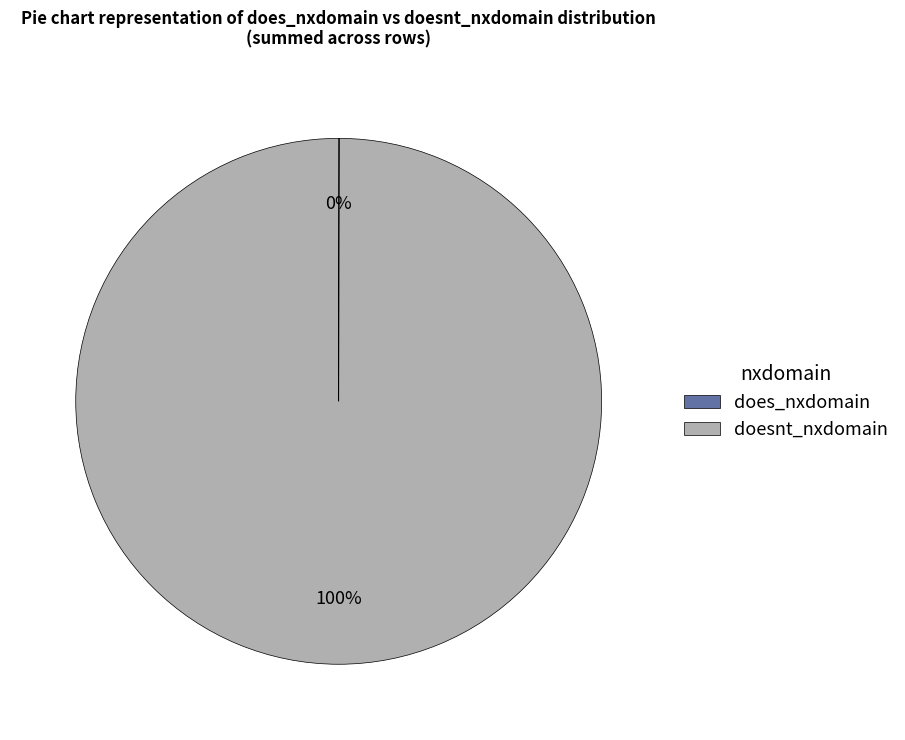

Is it true that doesnt_nxdomain is 100% of the pie?

True